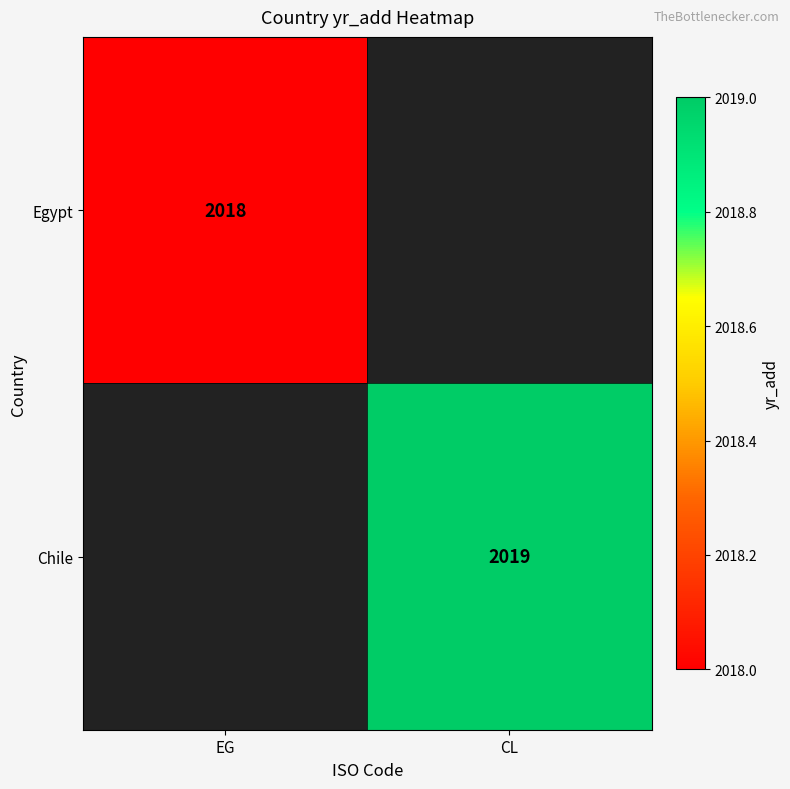

True or false: Egypt has a value of 807 at EG.

False